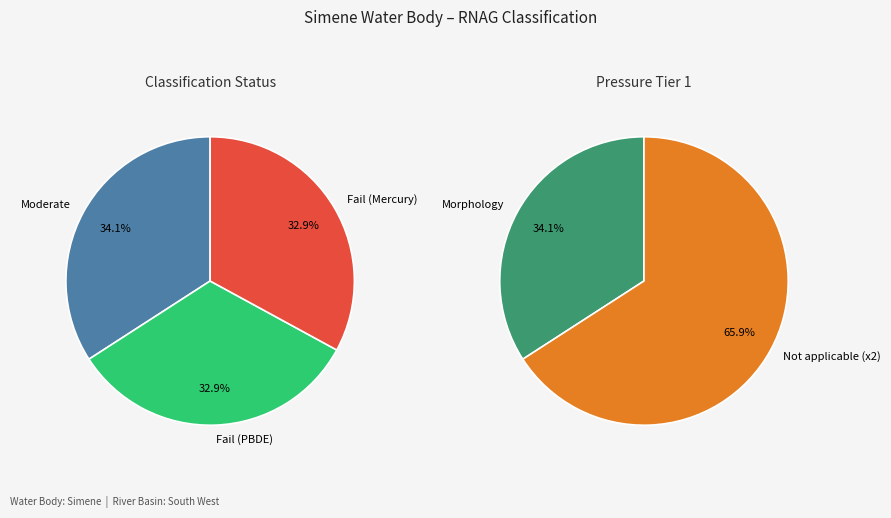

What is the total percentage of Fail (Mercury) and Fail (PBDE)?

65.9%